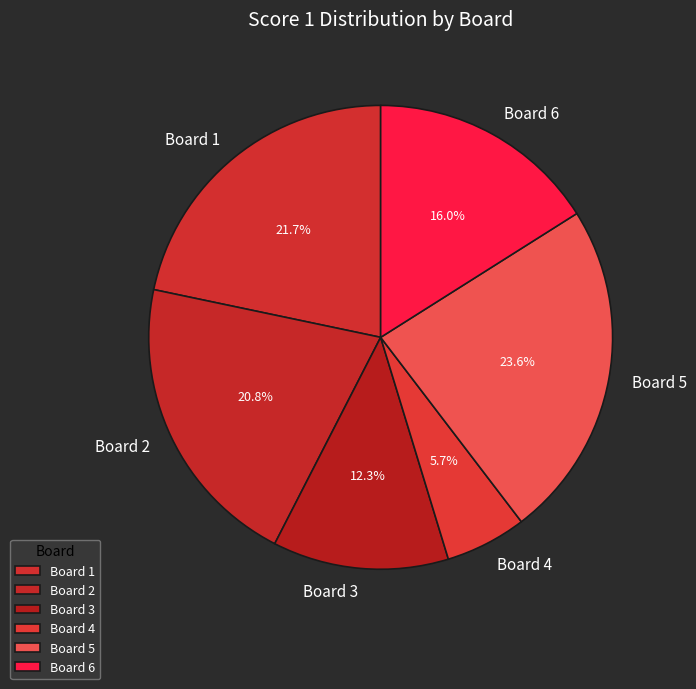

Which category has the biggest portion of the pie?

Board 5